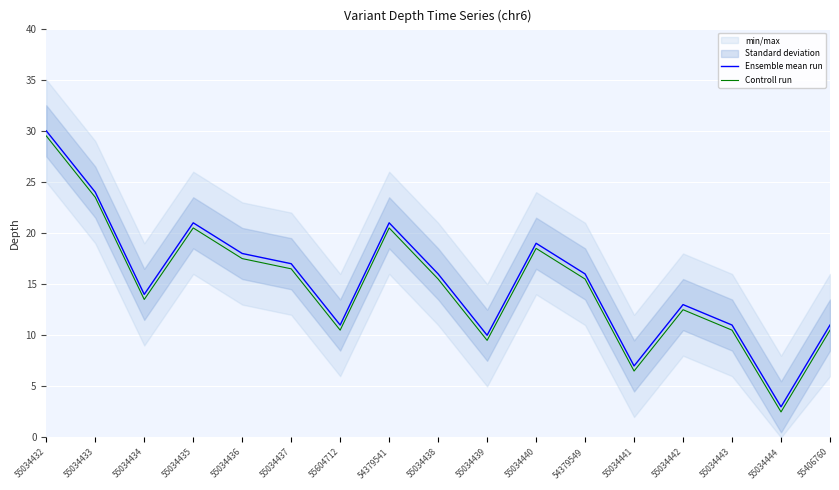

Where is the first local minimum for Controll run?

55034434